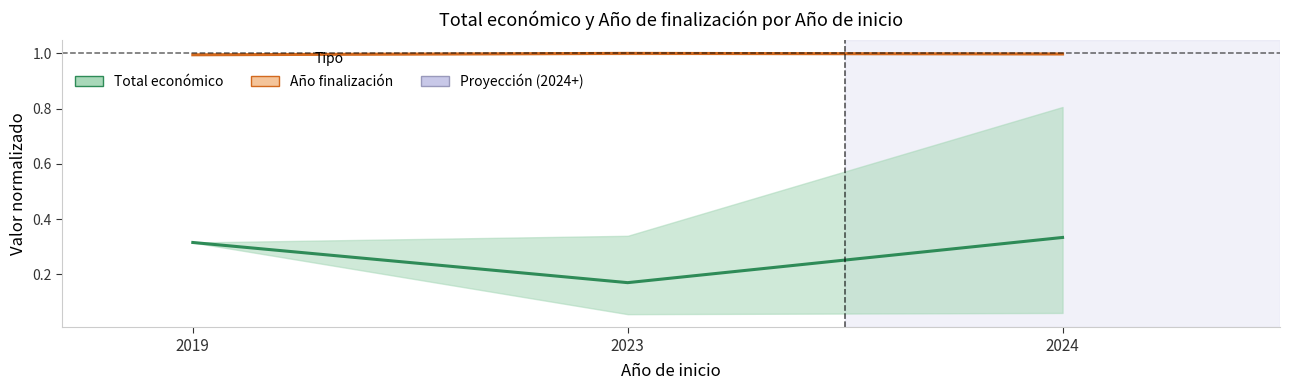

Reading left to right, transcribe all the data shown in this chart.

Total económico (media): 2019=0.3	2023=0.2	2024=0.3
Año finalización (media): 2019=1.0	2023=1.0	2024=1.0